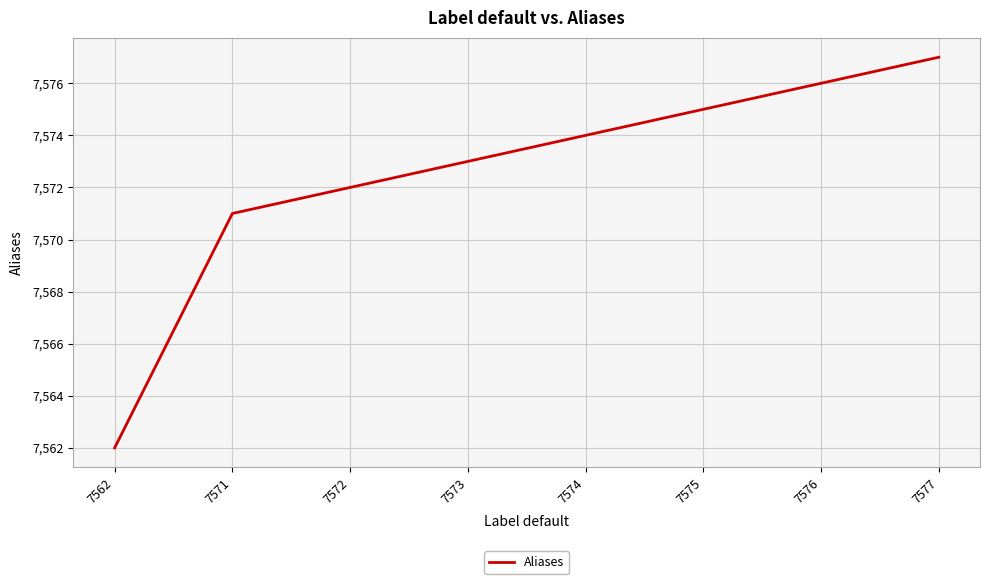

List the labels in order of value, smallest first.

7562, 7571, 7572, 7573, 7574, 7575, 7576, 7577